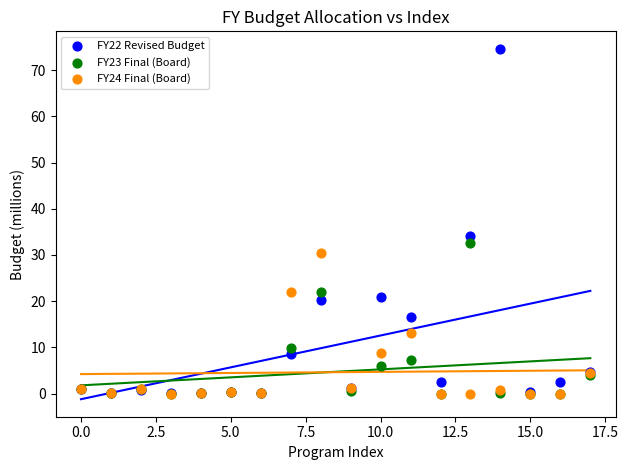

What are all the series names shown in the legend?

FY22 Revised Budget, FY23 Final (Board), FY24 Final (Board)